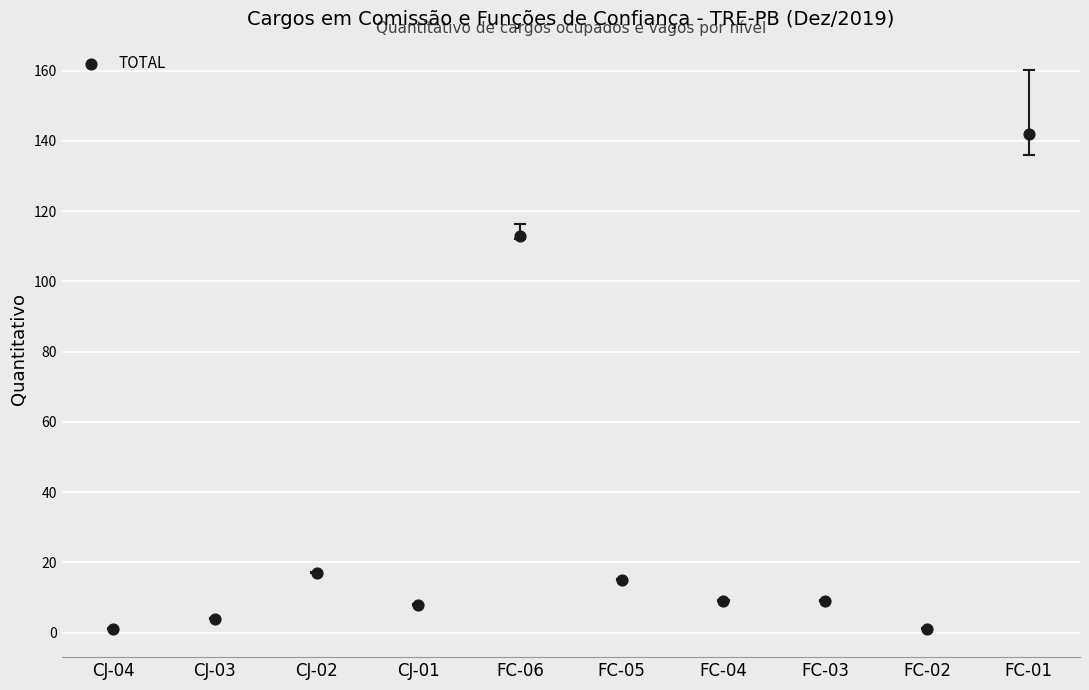

What is the average Y value?

32